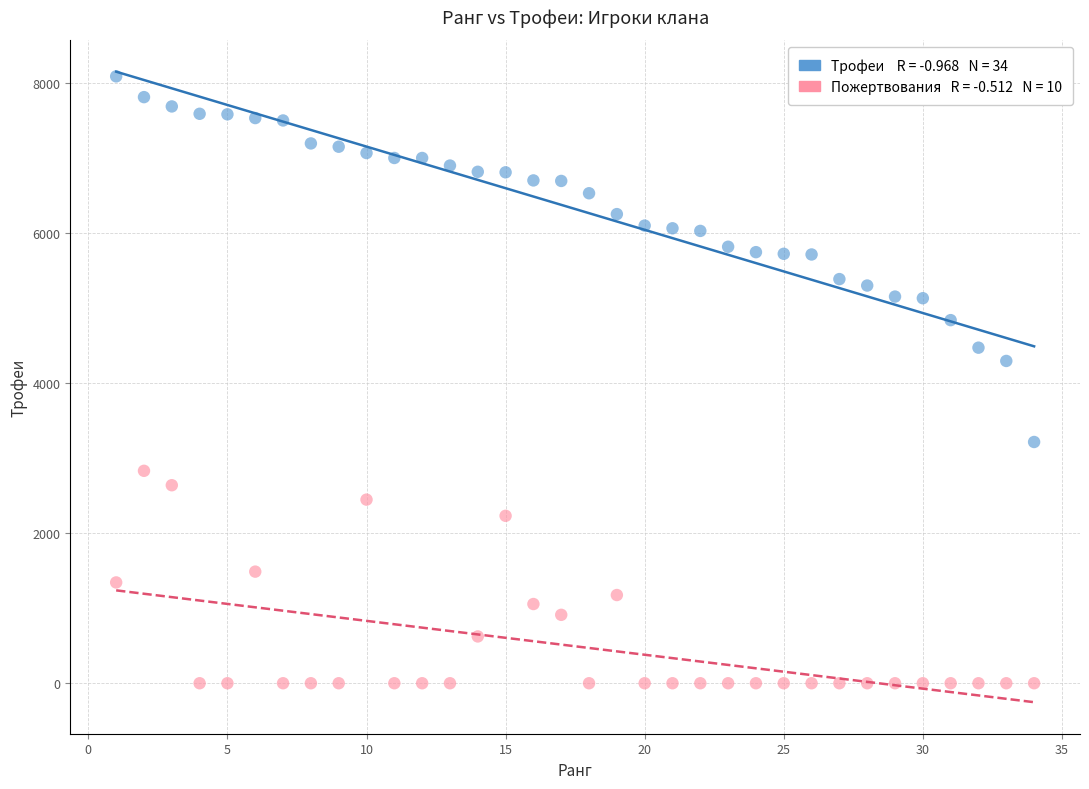

Across all data points, what is the range of Y values (max minus min)?

8088.0